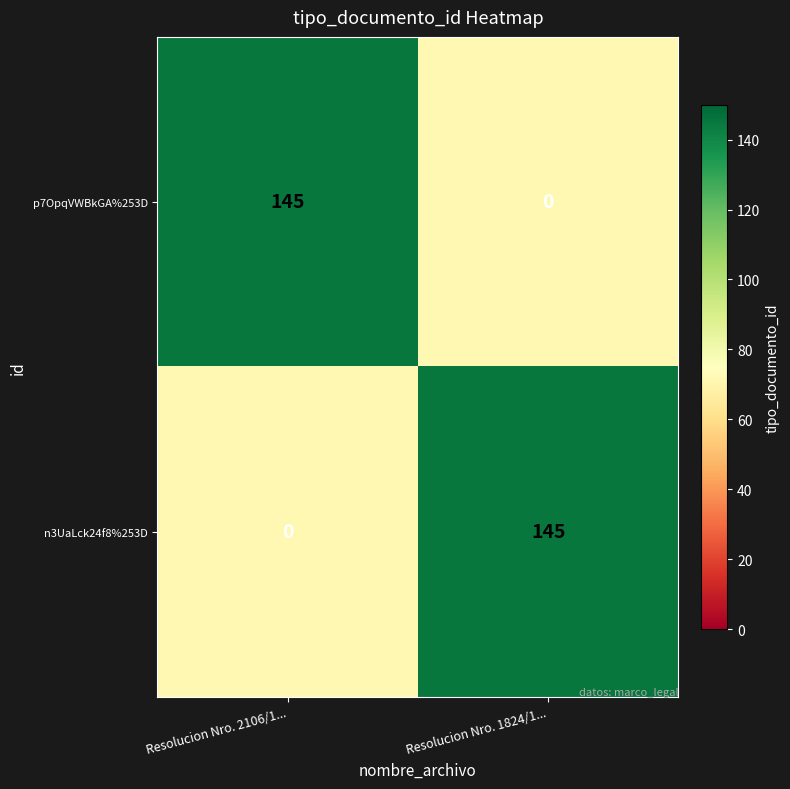

Rank the categories by n3UaLck24f8%253D value from highest to lowest.

Resolucion Nro. 1824/1..., Resolucion Nro. 2106/1...